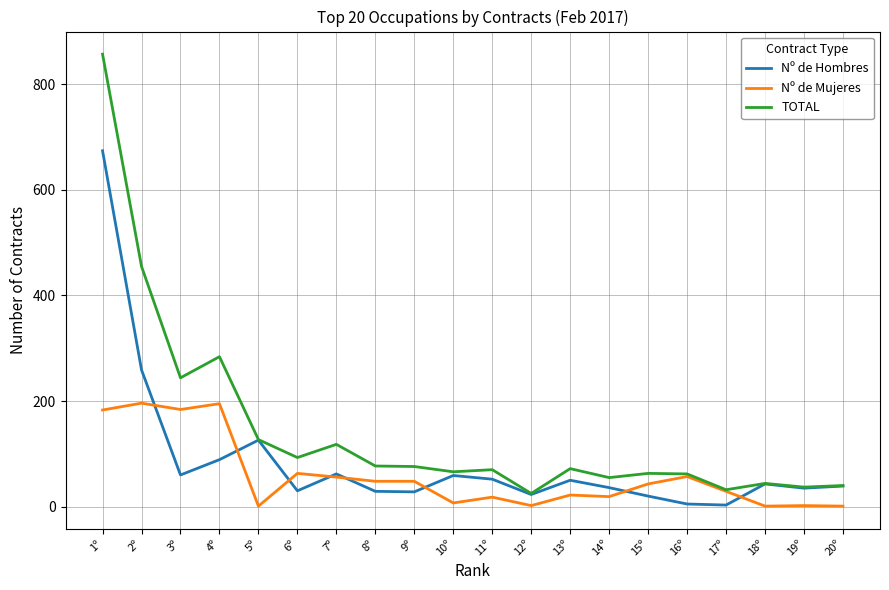

Is this an area chart (filled region under the line)?

No